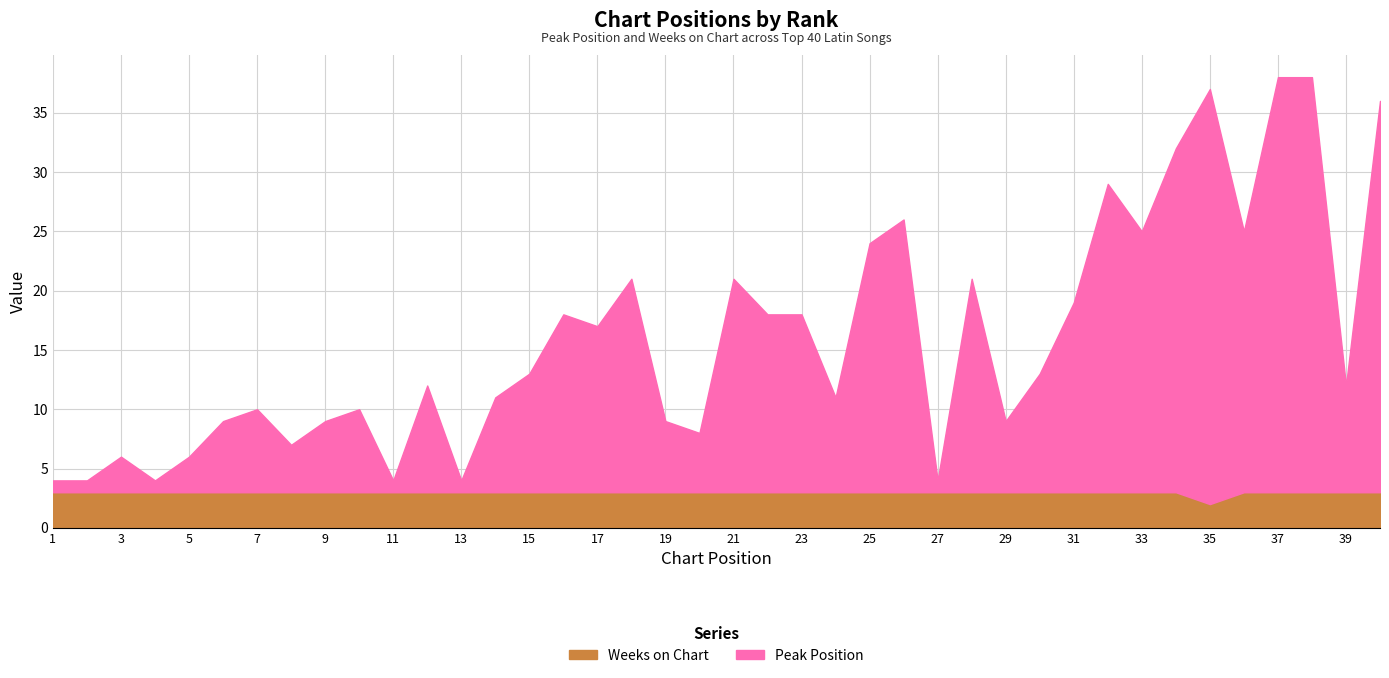

The Weeks on Chart series shows 3 at 24. True or false?

True